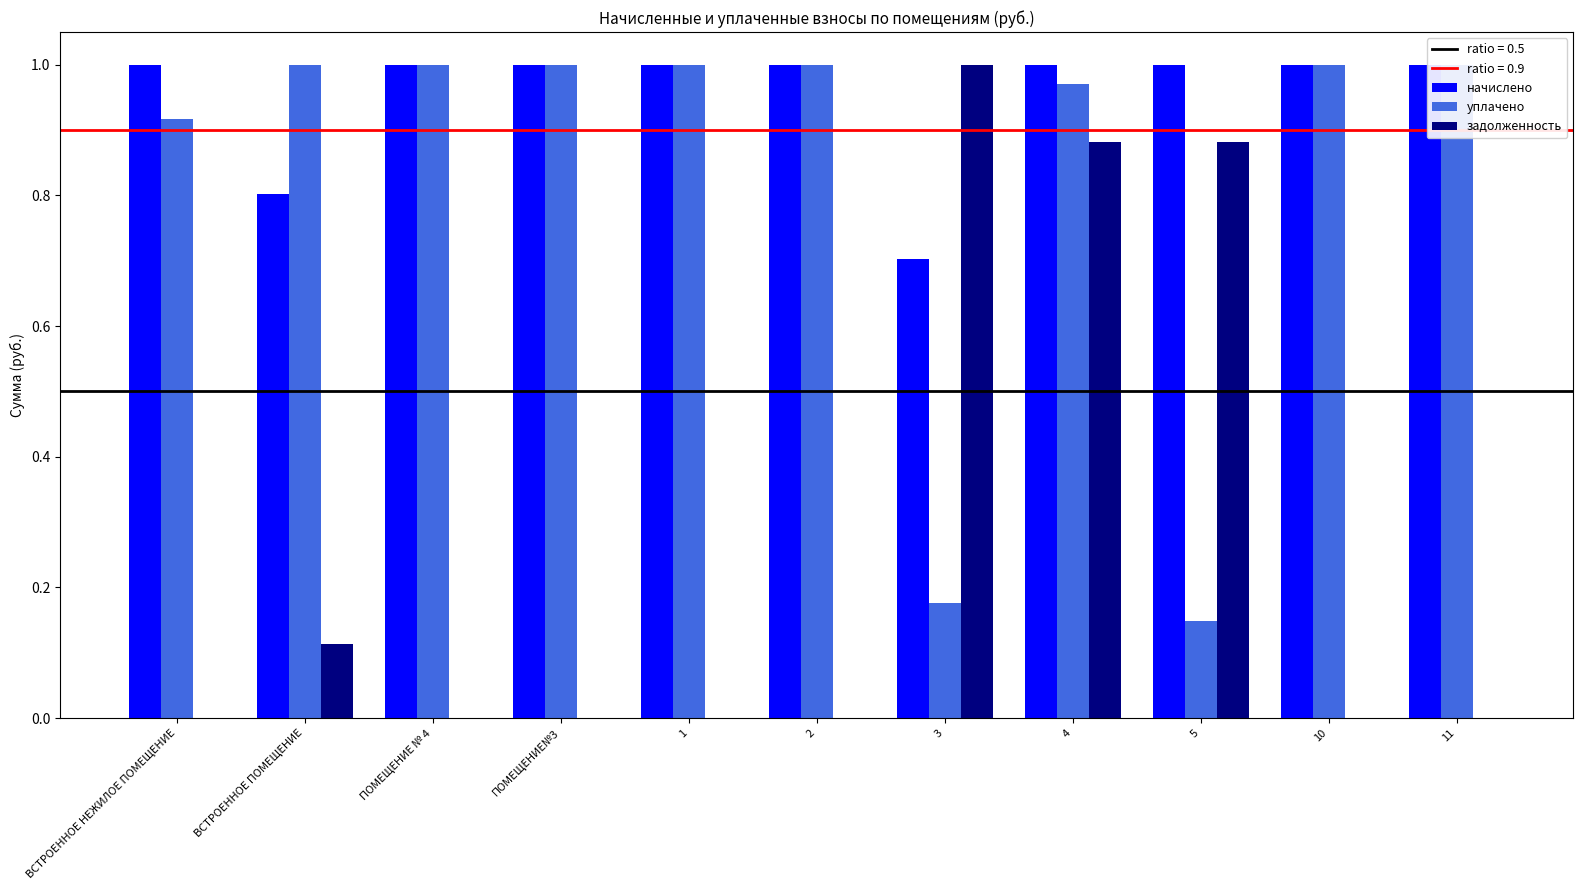

What is the difference between the highest and lowest values at ВСТРОЕННОЕ НЕЖИЛОЕ ПОМЕЩЕНИЕ?

1.0